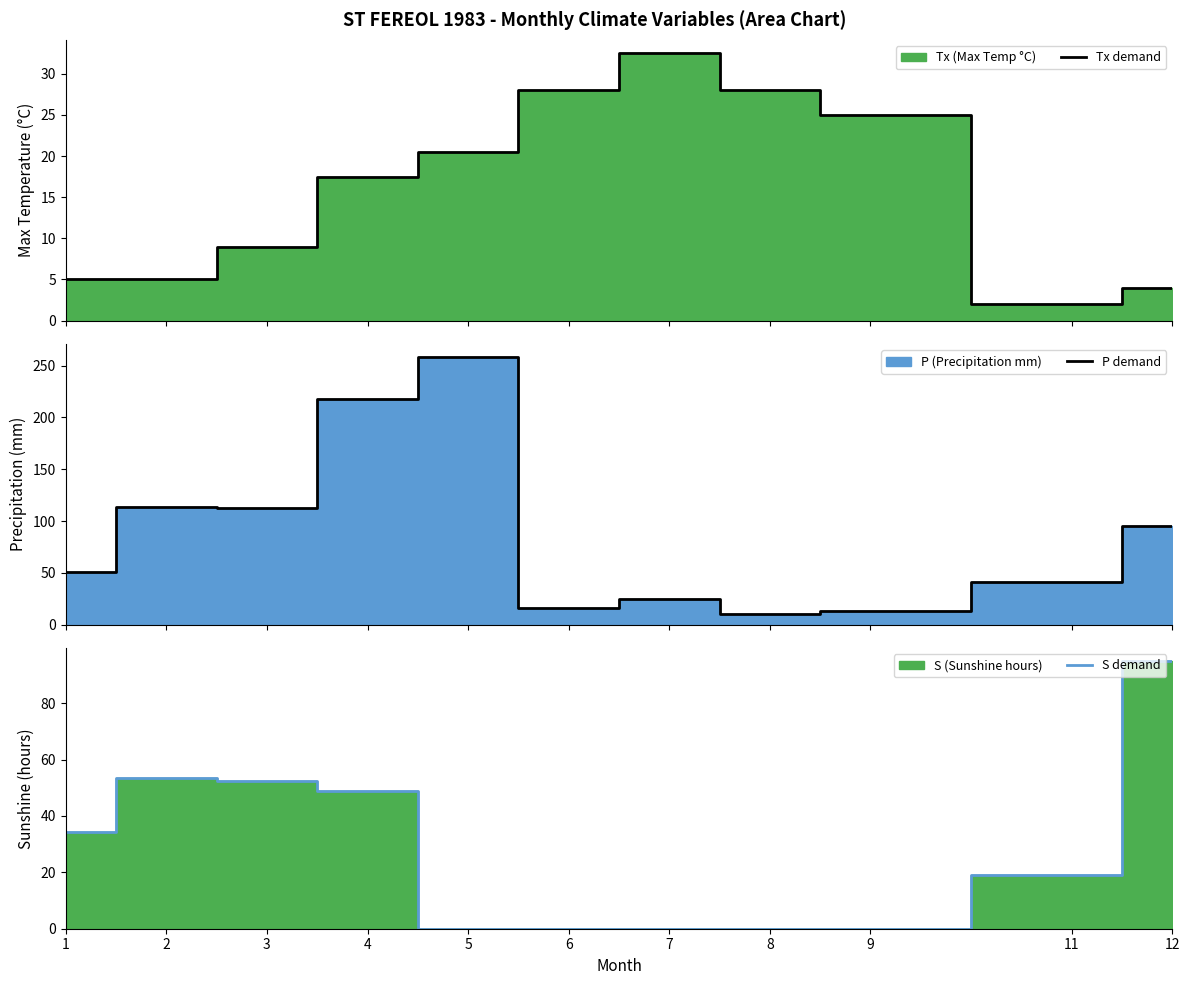

Which has a higher value, 7 or 1?

7